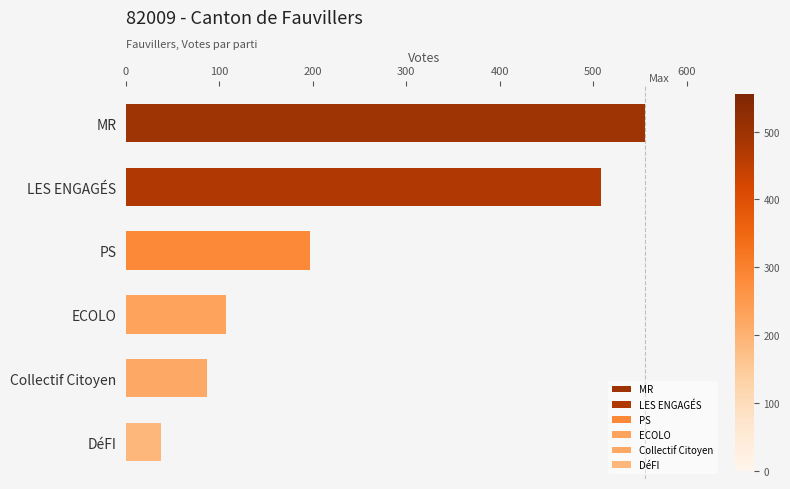

How many categories are shown in the chart?

6